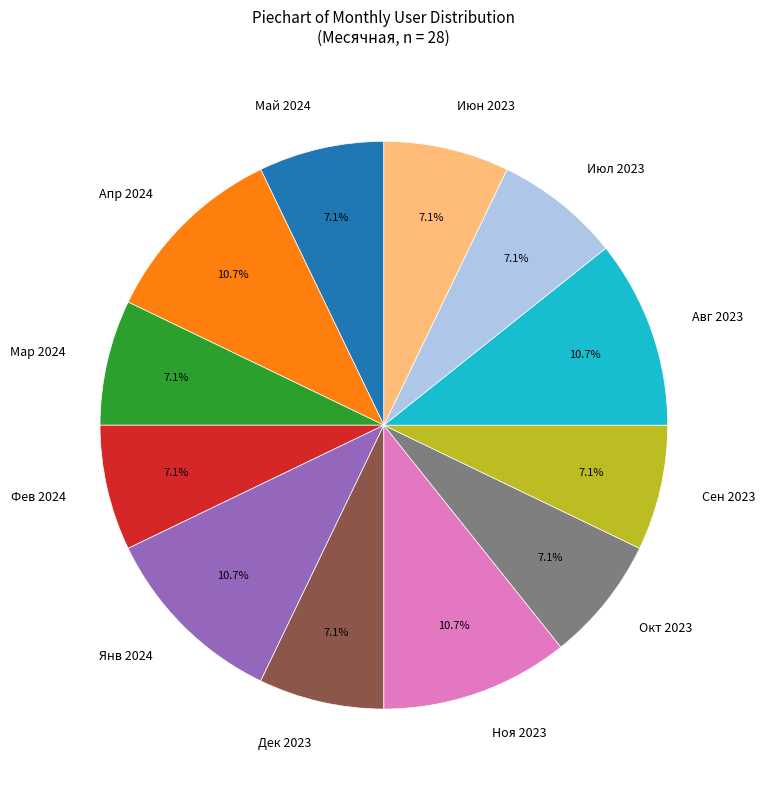

Is the sum of Сен 2023 and Июн 2023 greater than half?

No